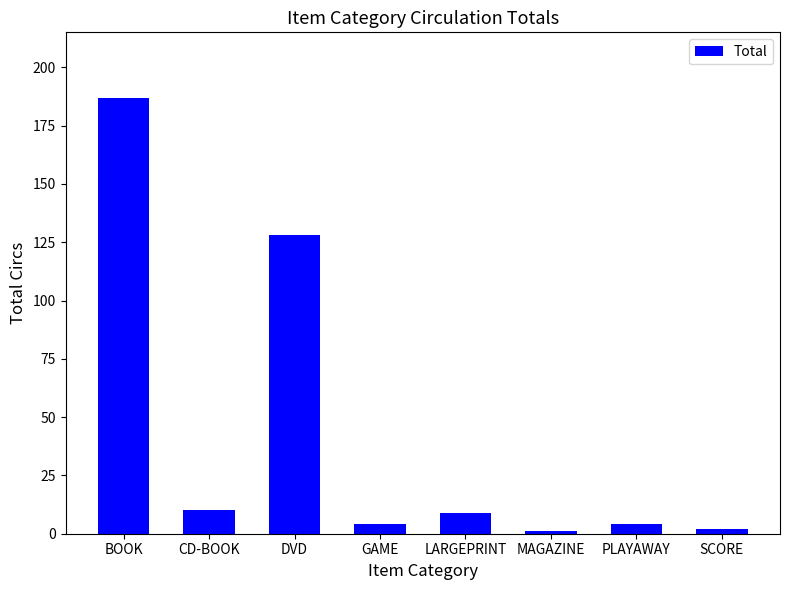

How many bars are there in total?

8